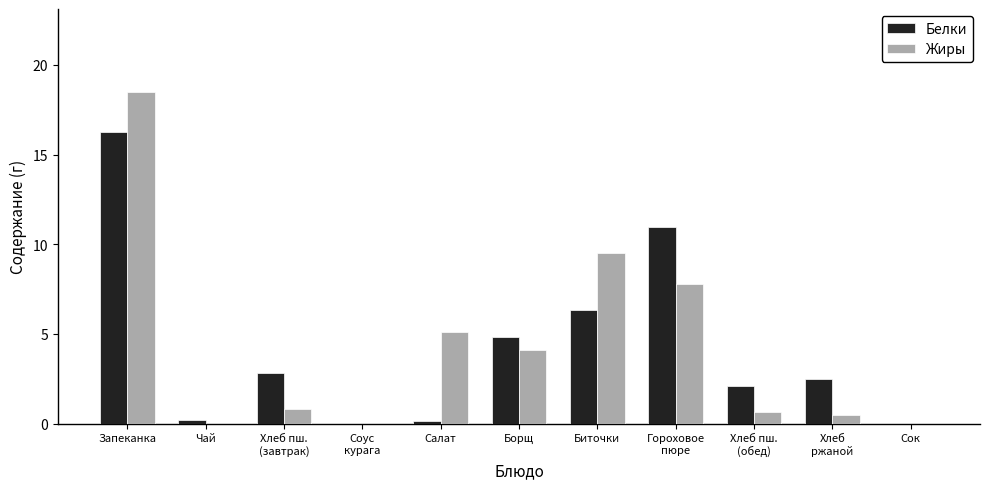

What are all the series names shown in the legend?

Белки, Жиры